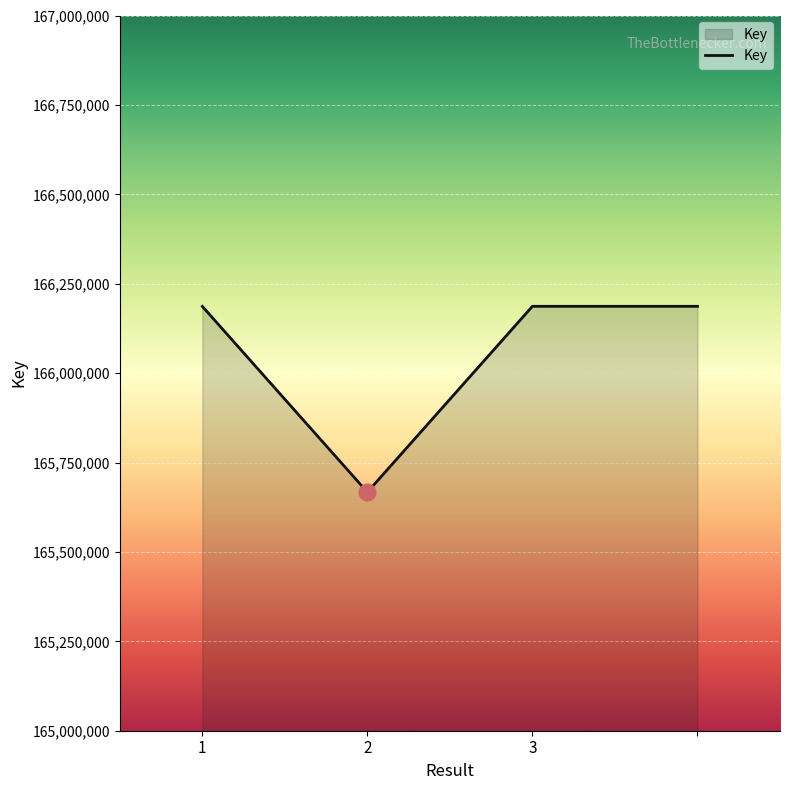

True or false: there are more than 2 points higher than both neighbors.

False